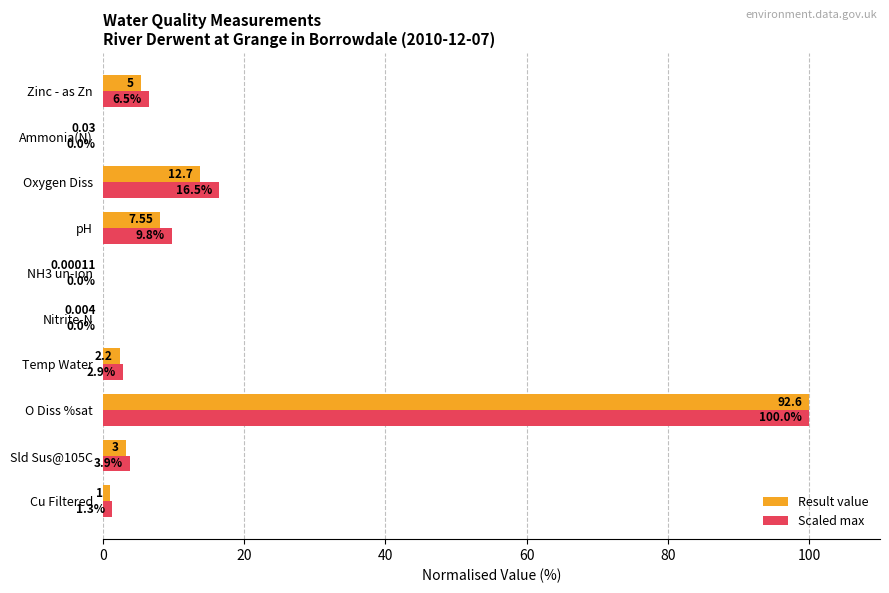

At which category is the sum across all series the highest?

O Diss %sat